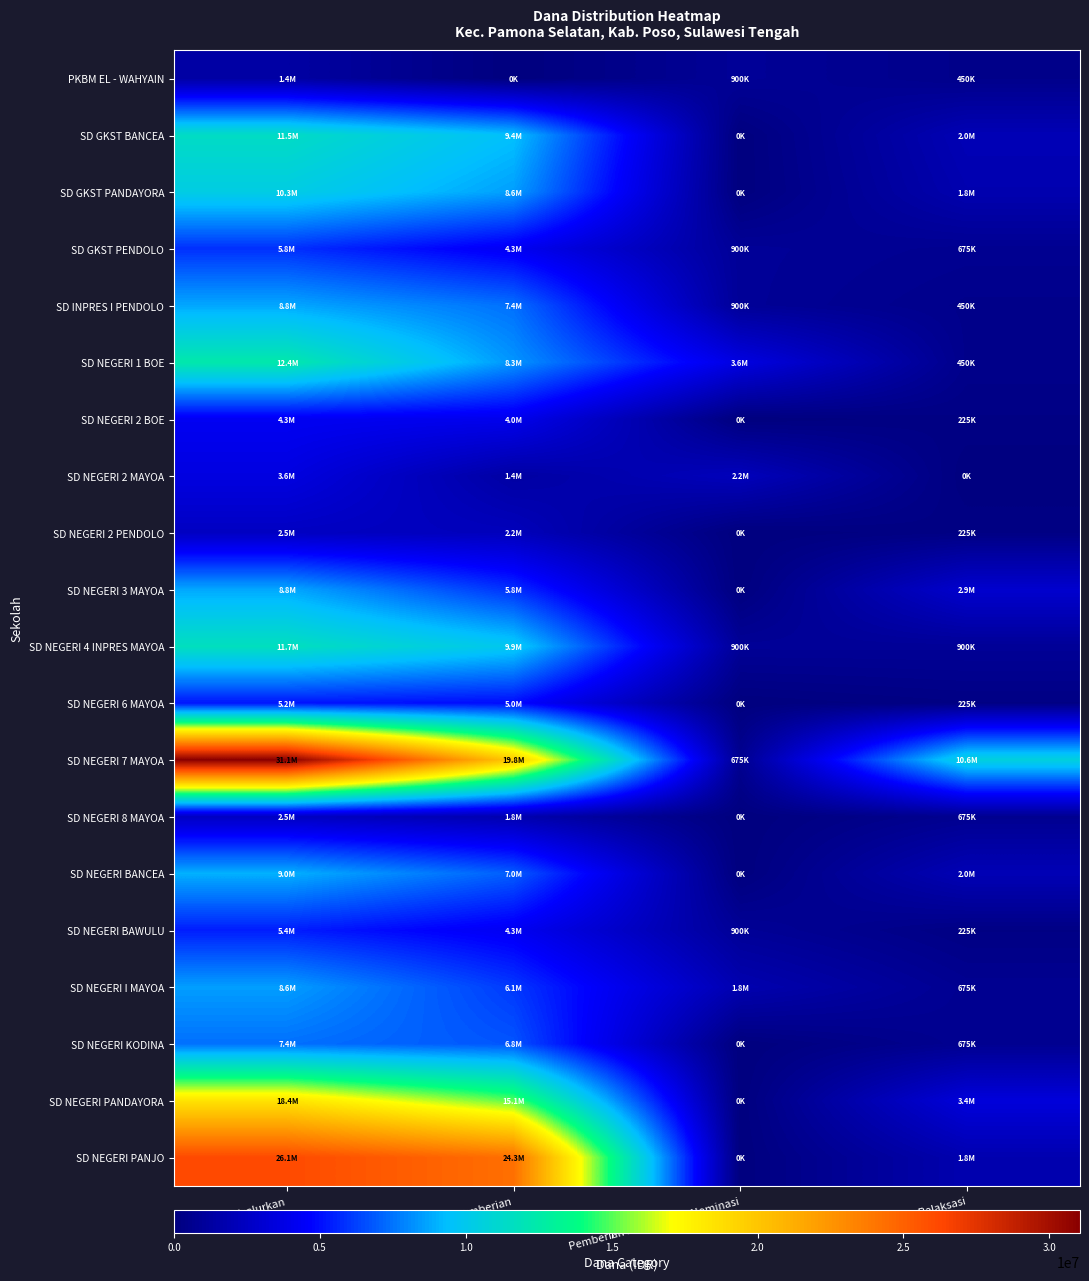

At how many categories does at least one series exceed 18014629?

2